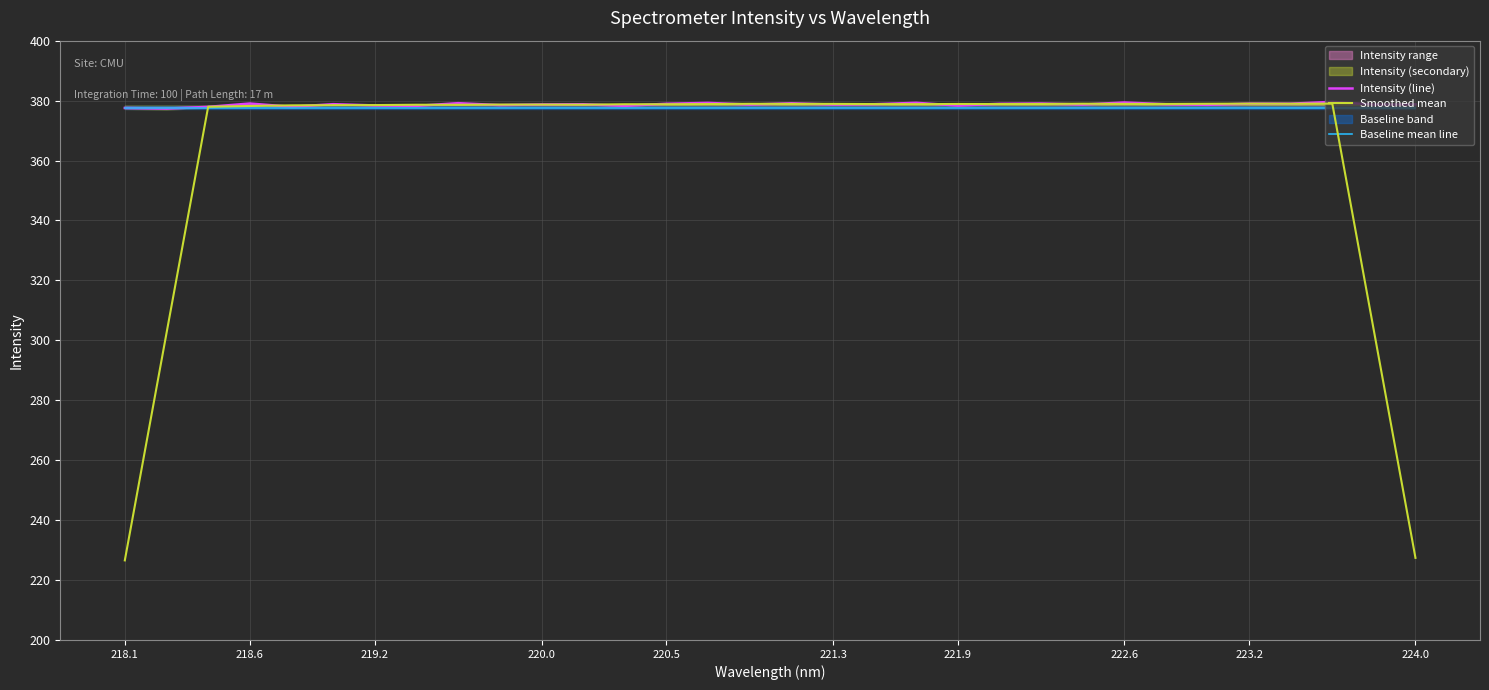

Reading left to right, list all the values displayed in this chart.

Intensity (line): 377.5	377.3	377.9	379.0	377.9	378.8	378.4	378.2	379.1	378.5	378.7	378.8	378.2	378.9	379.2	378.7	379.1	378.7	378.8	379.3	378.3	378.9	379.0	378.7	379.4	378.8	378.6	379.0	379.0	379.6	378.7	378.7
Smoothed mean: 226.6	302.4	377.9	378.2	378.4	378.5	378.5	378.6	378.6	378.7	378.7	378.6	378.8	378.8	378.8	378.9	378.9	378.9	378.8	378.8	378.9	378.9	378.9	379.0	378.9	378.9	378.9	379.0	379.0	379.0	303.2	227.4
Baseline mean line: 377.7	377.7	377.7	377.7	377.7	377.7	377.7	377.7	377.7	377.7	377.7	377.7	377.7	377.7	377.7	377.7	377.7	377.7	377.7	377.7	377.7	377.7	377.7	377.7	377.7	377.7	377.7	377.7	377.7	377.7	377.7	377.7